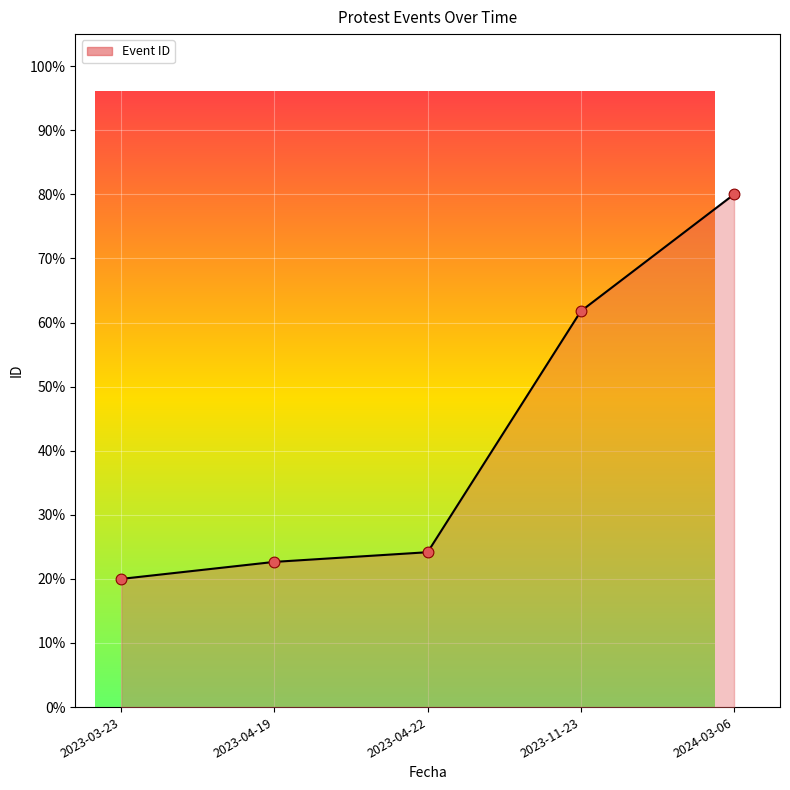

What is the change in value from 2023-04-19 to 2024-03-06?

+57.3